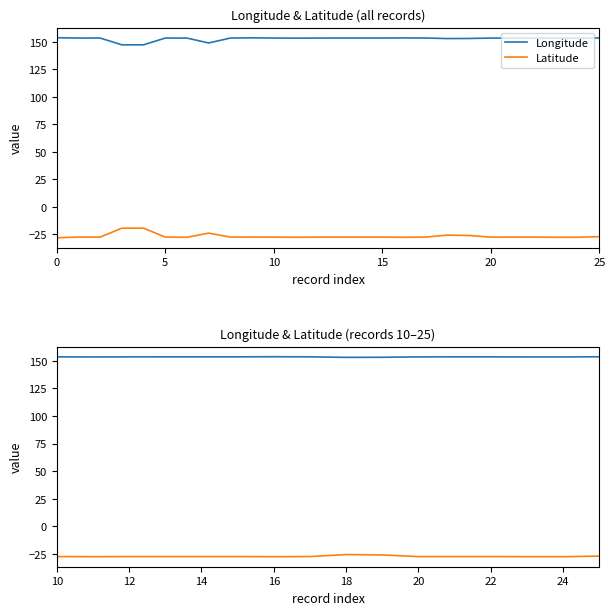

What is the difference between the maximum and minimum values in the Latitude series?

2.0